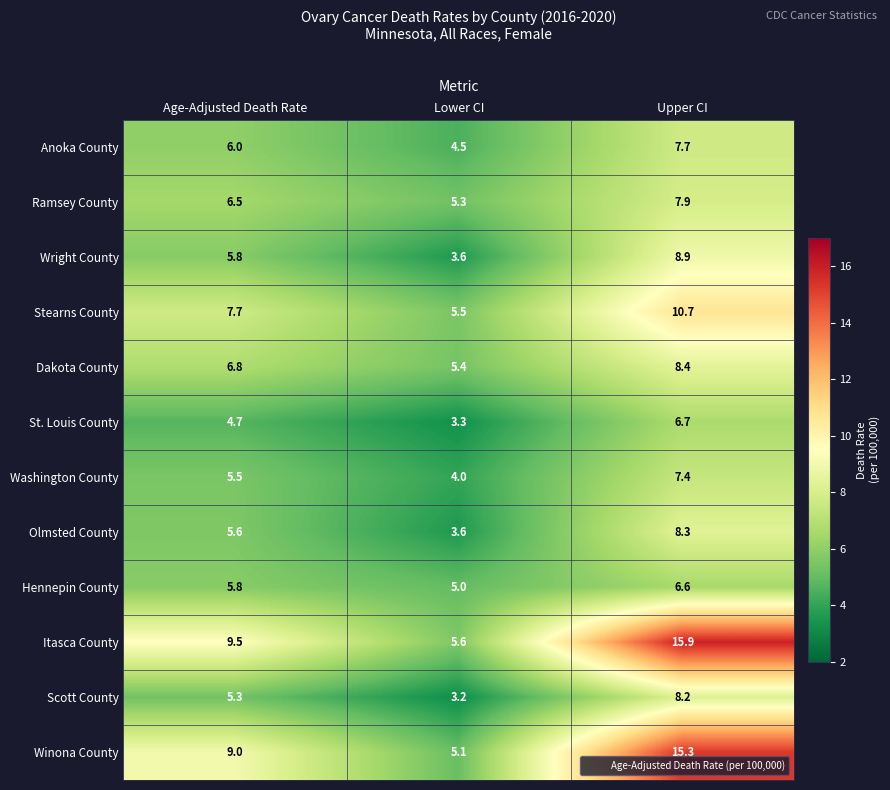

What is the total value across all series at Lower CI?

54.1